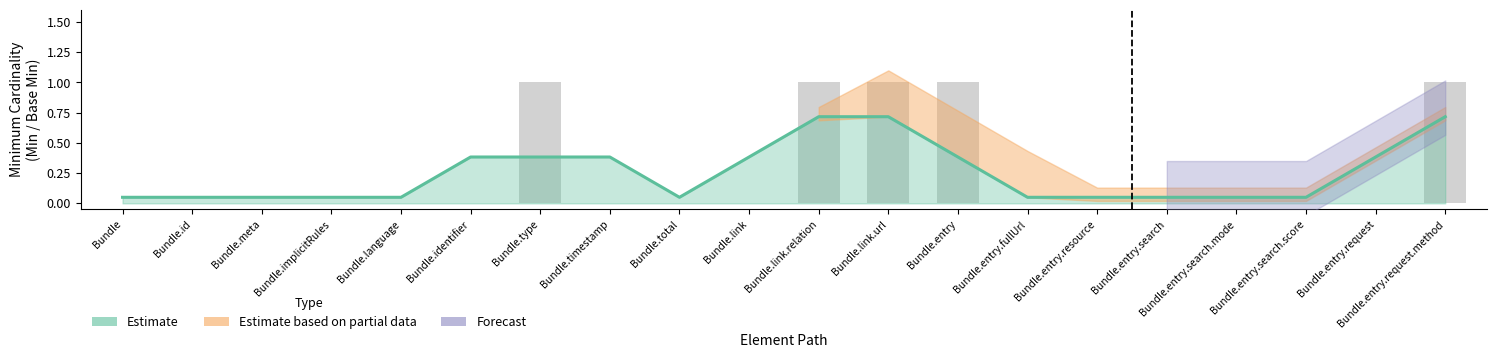

Which has a higher value, Bundle.implicitRules or Bundle.identifier?

Bundle.implicitRules